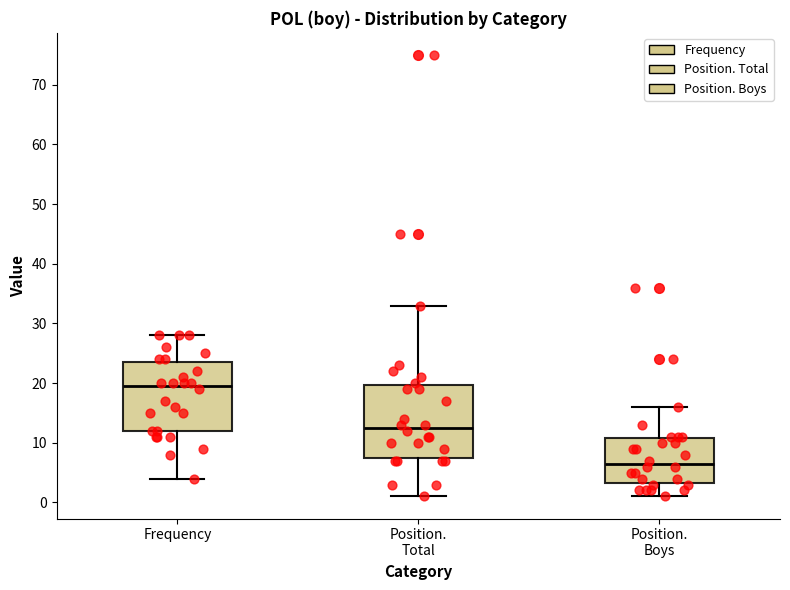

Reading left to right, read every box against the y-axis: the position of its median line, the range the box covers, and the ends of its whiskers. The values are not printed on the chart, so give them approximately, as read against the axis.

Frequency: median 20, box 12 to 24, whiskers 4 to 28
Position. Total: median 13, box 8 to 20, whiskers 1 to 33
Position. Boys: median 7, box 3 to 11, whiskers 1 to 16